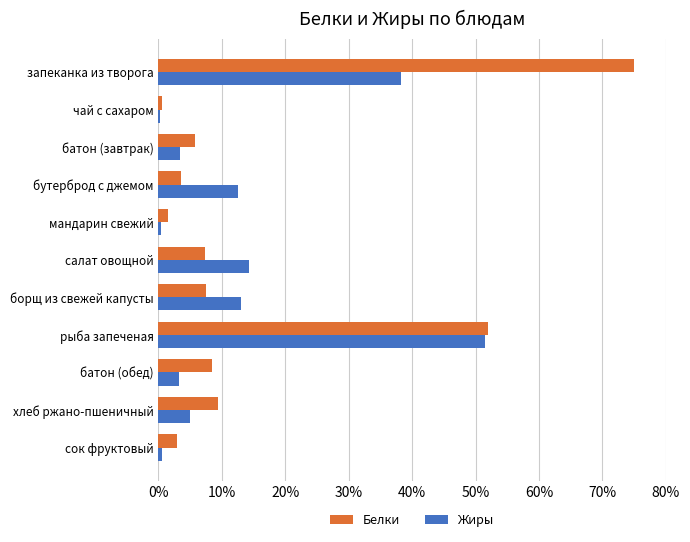

What is the average value of the Белки series?

15.8